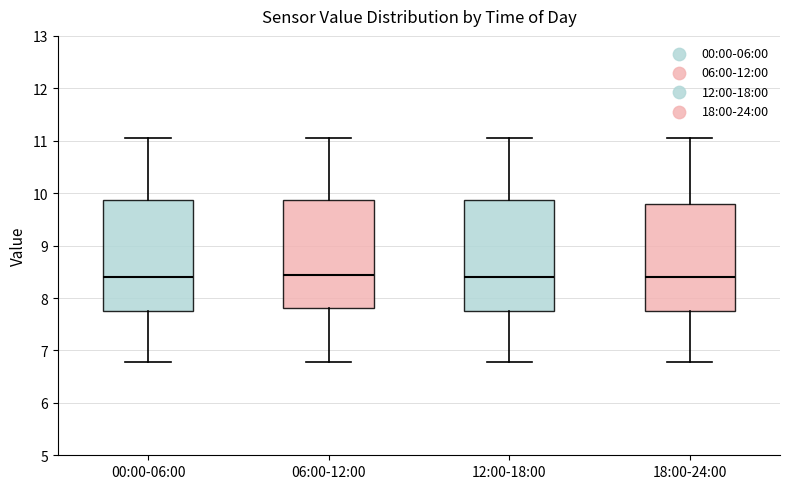

Reading left to right, read every box against the y-axis: the position of its median line, the range the box covers, and the ends of its whiskers. The values are not printed on the chart, so give them approximately, as read against the axis.

00:00-06:00: median 8.4, box 7.8 to 9.9, whiskers 6.8 to 11.1
06:00-12:00: median 8.4, box 7.8 to 9.9, whiskers 6.8 to 11.1
12:00-18:00: median 8.4, box 7.8 to 9.9, whiskers 6.8 to 11.1
18:00-24:00: median 8.4, box 7.8 to 9.8, whiskers 6.8 to 11.1